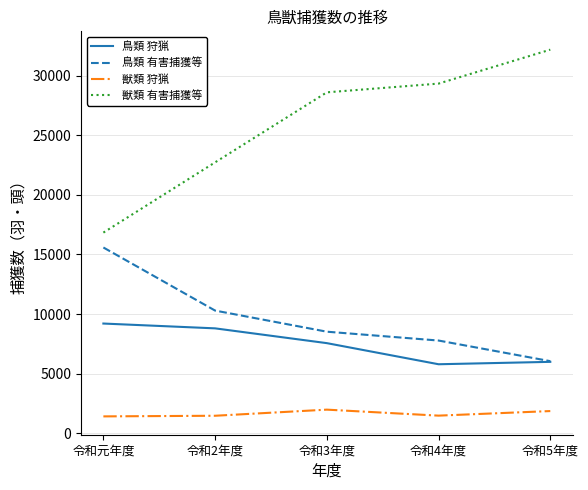

True or false: 鳥類 有害捕獲等 has more than 1 interior local peaks.

False